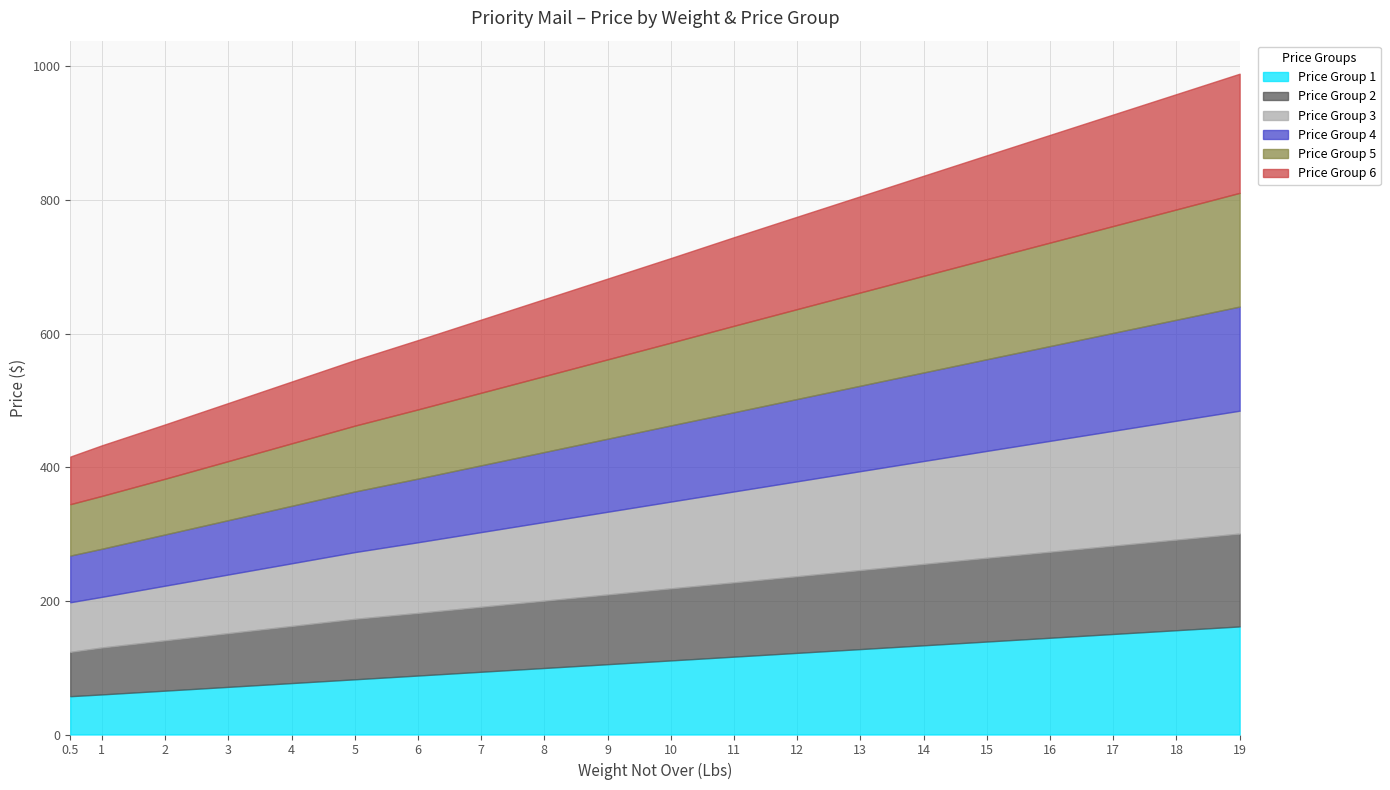

Which label corresponds to the largest value in the chart?

19